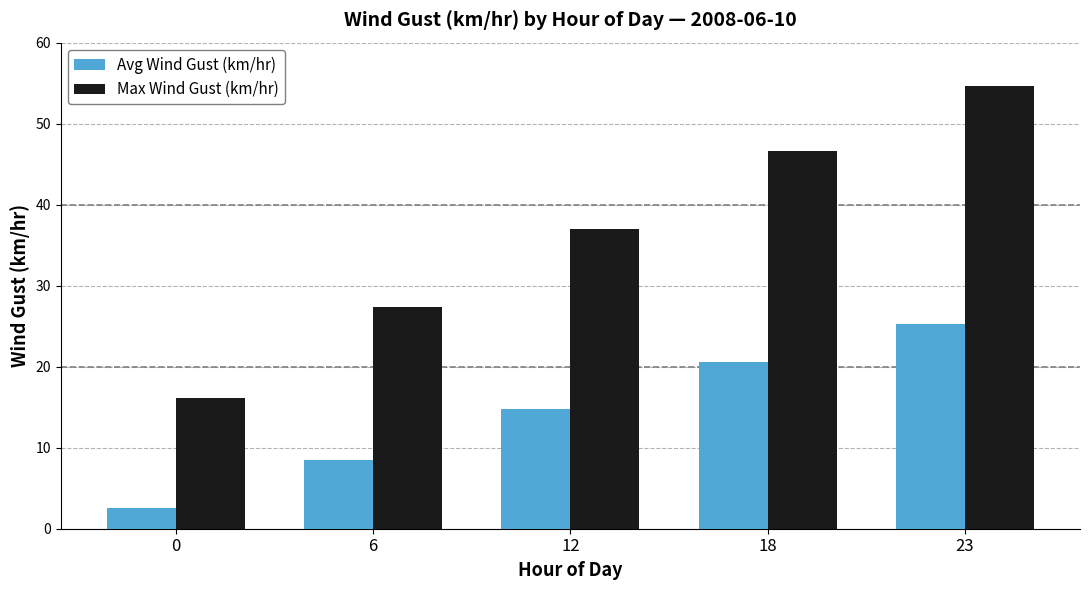

The value of Avg Wind Gust (km/hr) at 12 is 14.8. True or false?

True